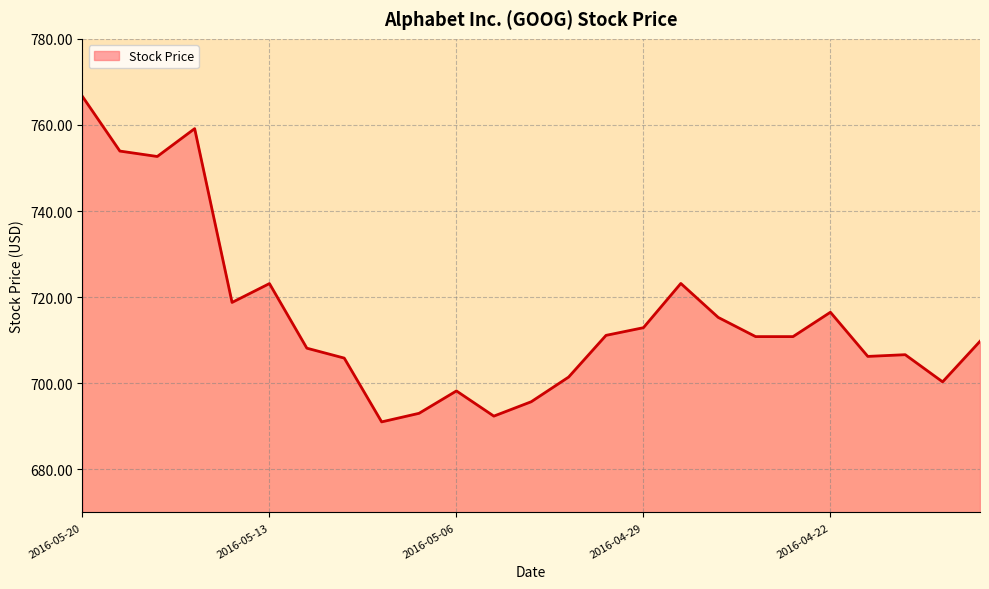

What is the smallest value displayed?

691.0